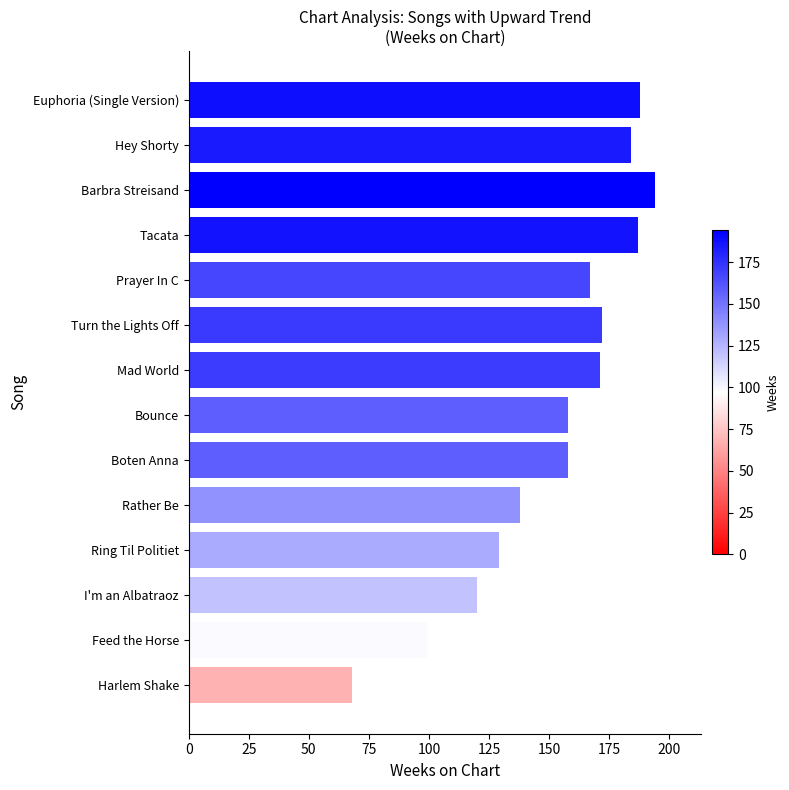

What is the change in value from Mad World to Boten Anna?

-13